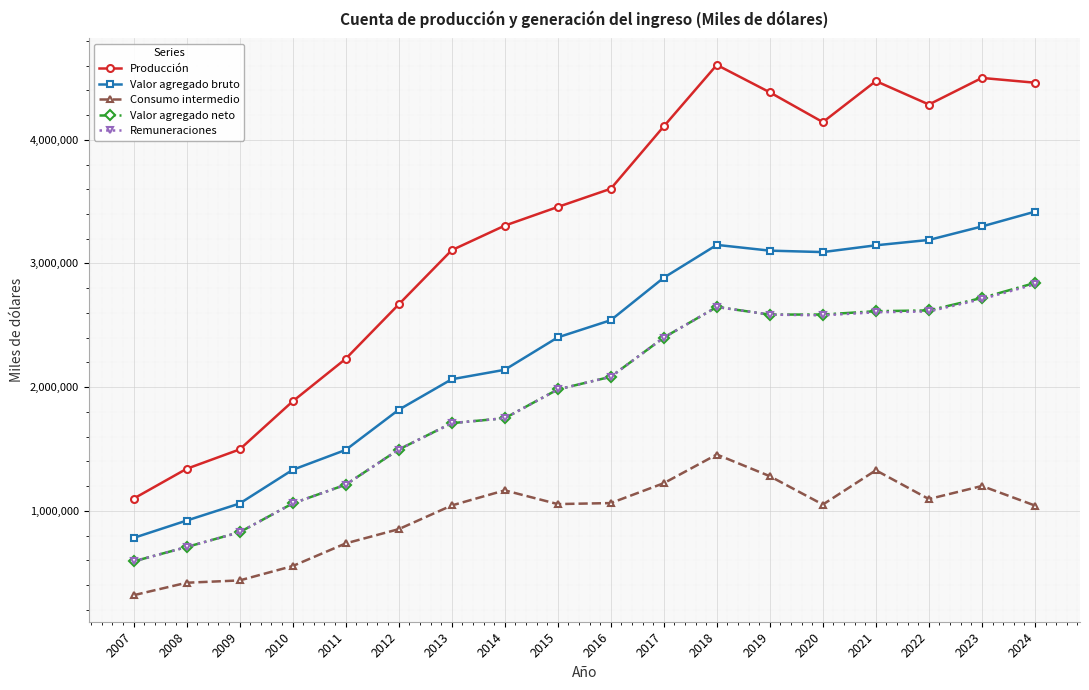

What is the minimum value for Producción?

1098510